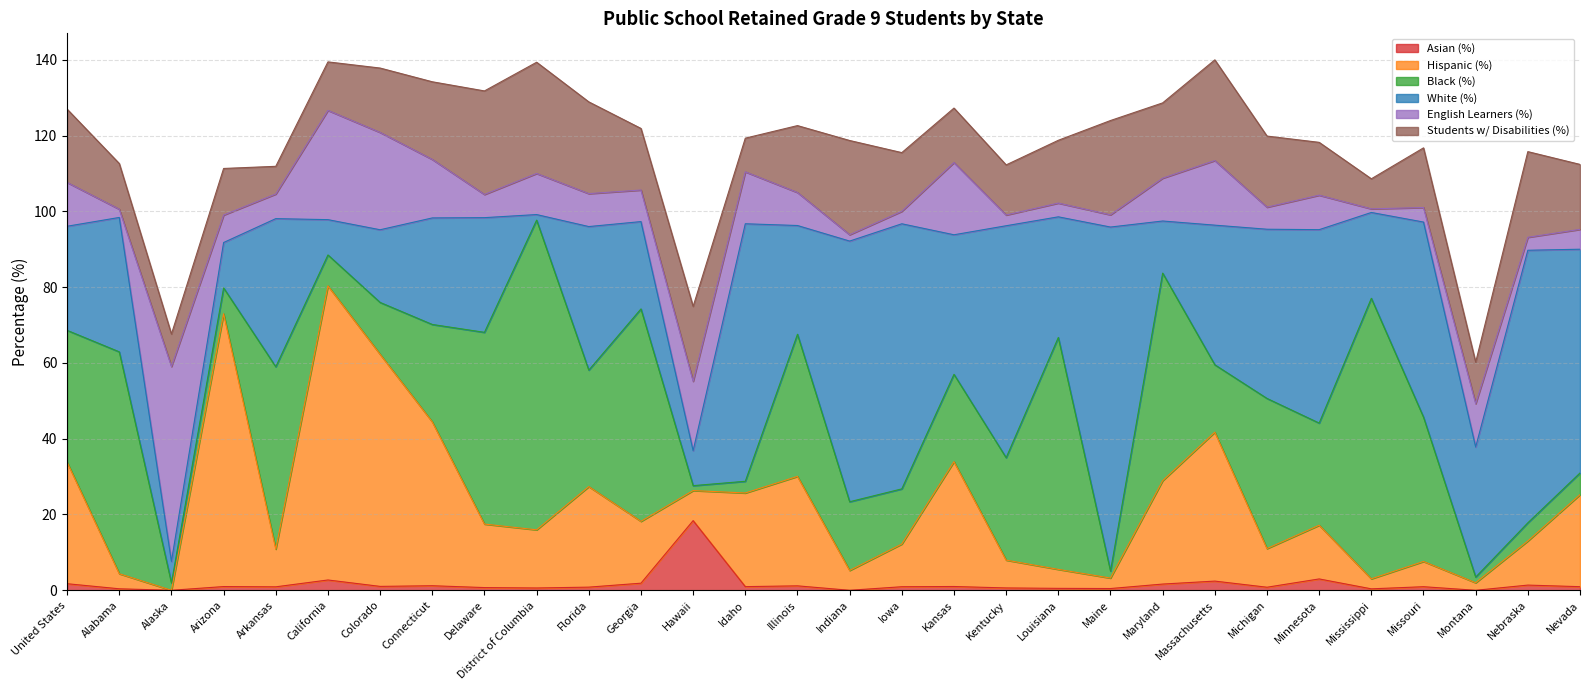

Reading left to right, list all the values displayed in this chart.

Asian (%): United States=1.7	Alabama=0.4	Alaska=0.0	Arizona=1.0	Arkansas=0.9	California=2.7	Colorado=1.0	Connecticut=1.2	Delaware=0.7	District of Columbia=0.6	Florida=0.8	Georgia=1.9	Hawaii=18.4	Idaho=1.0	Illinois=1.2	Indiana=0.0	Iowa=0.9	Kansas=1.0	Kentucky=0.6	Louisiana=0.5	Maine=0.5	Maryland=1.6	Massachusetts=2.4	Michigan=0.8	Minnesota=3.0	Mississippi=0.4	Missouri=0.9	Montana=0.0	Nebraska=1.4	Nevada=1.0
Hispanic (%): United States=32.1	Alabama=4.0	Alaska=0.0	Arizona=72.0	Arkansas=9.9	California=77.6	Colorado=61.2	Connecticut=43.2	Delaware=16.8	District of Columbia=15.3	Florida=26.5	Georgia=16.3	Hawaii=7.9	Idaho=24.7	Illinois=28.9	Indiana=5.2	Iowa=11.3	Kansas=32.9	Kentucky=7.3	Louisiana=5.0	Maine=2.8	Maryland=27.3	Massachusetts=39.3	Michigan=10.2	Minnesota=14.2	Mississippi=2.6	Missouri=6.7	Montana=2.0	Nebraska=11.6	Nevada=24.3
Black (%): United States=34.8	Alabama=58.6	Alaska=1.9	Arizona=6.8	Arkansas=48.1	California=8.2	Colorado=13.7	Connecticut=25.7	Delaware=50.6	District of Columbia=81.7	Florida=30.7	Georgia=56.1	Hawaii=1.3	Idaho=3.1	Illinois=37.5	Indiana=18.1	Iowa=14.6	Kansas=23.1	Kentucky=27.0	Louisiana=61.2	Maine=1.8	Maryland=54.8	Massachusetts=17.8	Michigan=39.6	Minnesota=27.0	Mississippi=74.0	Missouri=38.1	Montana=1.5	Nebraska=4.8	Nevada=5.7
White (%): United States=27.5	Alabama=35.5	Alaska=5.7	Arizona=12.0	Arkansas=39.1	California=9.3	Colorado=19.2	Connecticut=28.1	Delaware=30.3	District of Columbia=1.5	Florida=37.9	Georgia=23.0	Hawaii=9.2	Idaho=68.0	Illinois=28.7	Indiana=68.8	Iowa=70.0	Kansas=36.8	Kentucky=61.2	Louisiana=31.8	Maine=90.8	Maryland=13.7	Massachusetts=36.8	Michigan=44.7	Minnesota=51.0	Mississippi=22.6	Missouri=51.5	Montana=34.3	Nebraska=71.9	Nevada=59.0
English Learners (%): United States=11.6	Alabama=2.2	Alaska=51.4	Arizona=7.2	Arkansas=6.5	California=28.8	Colorado=25.7	Connecticut=15.4	Delaware=6.1	District of Columbia=10.8	Florida=8.7	Georgia=8.3	Hawaii=18.3	Idaho=13.7	Illinois=8.7	Indiana=1.7	Iowa=3.3	Kansas=19.1	Kentucky=2.8	Louisiana=3.6	Maine=3.2	Maryland=11.3	Massachusetts=17.1	Michigan=5.8	Minnesota=9.1	Mississippi=1.0	Missouri=3.8	Montana=11.4	Nebraska=3.4	Nevada=5.2
Students w/ Disabilities (%): United States=19.3	Alabama=12.1	Alaska=8.6	Arizona=12.3	Arkansas=7.3	California=12.8	Colorado=17.0	Connecticut=20.5	Delaware=27.3	District of Columbia=29.4	Florida=24.2	Georgia=16.2	Hawaii=19.8	Idaho=8.9	Illinois=17.7	Indiana=24.9	Iowa=15.5	Kansas=14.4	Kentucky=13.2	Louisiana=16.6	Maine=24.9	Maryland=19.9	Massachusetts=26.6	Michigan=18.8	Minnesota=13.9	Mississippi=7.9	Missouri=15.7	Montana=10.9	Nebraska=22.6	Nevada=17.1